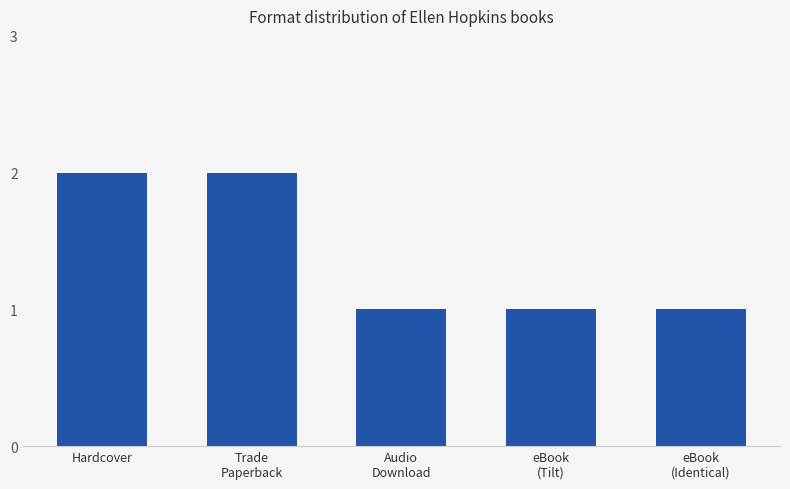

Read the value at Audio
Download.

1